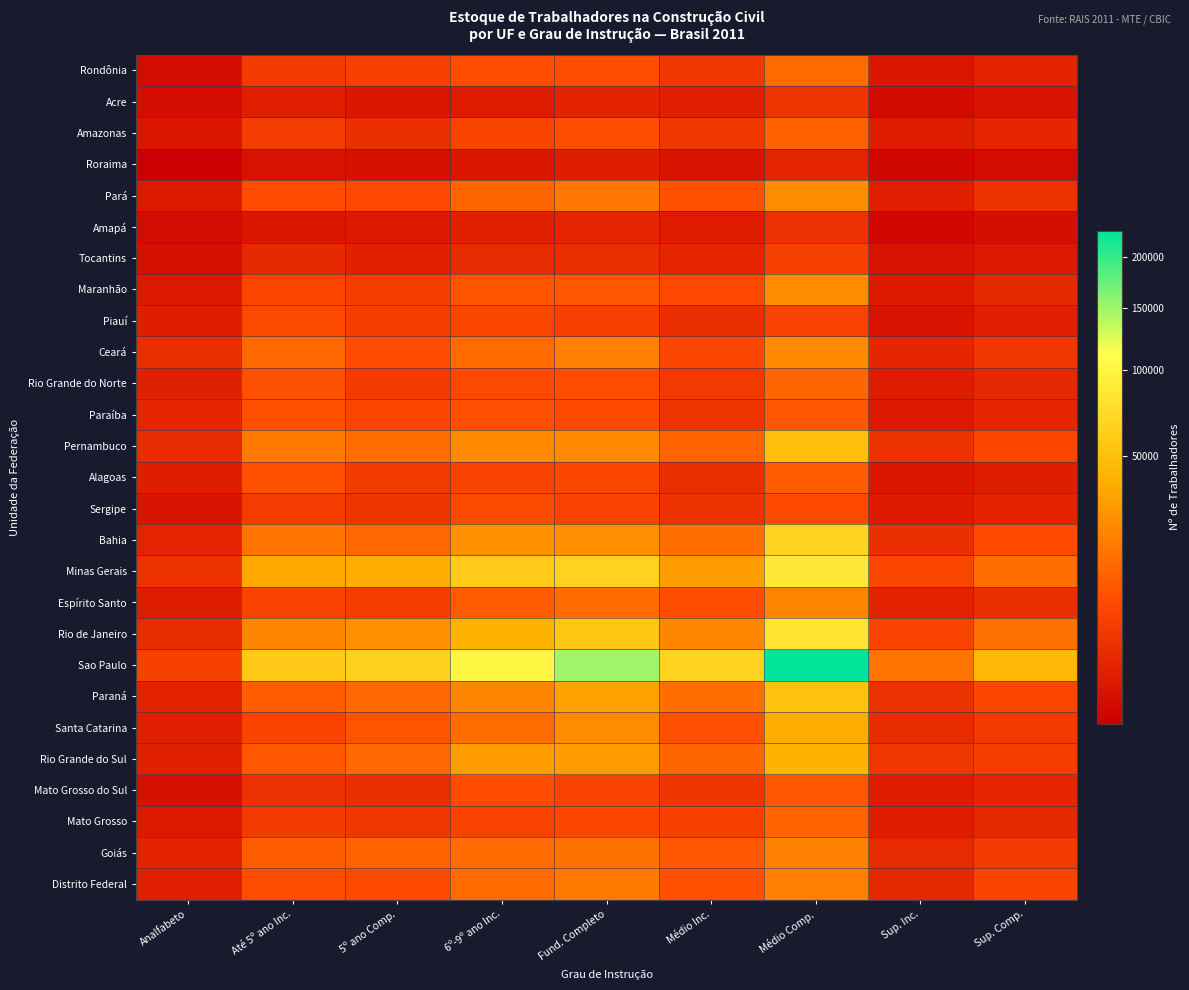

Rank the series at Médio Comp. from highest to lowest value.

Sao Paulo, Minas Gerais, Rio de Janeiro, Bahia, Paraná, Pernambuco, Rio Grande do Sul, Santa Catarina, Pará, Maranhão, Ceará, Espírito Santo, Goiás, Distrito Federal, Rondônia, Rio Grande do Norte, Mato Grosso, Amazonas, Alagoas, Mato Grosso do Sul, Paraíba, Sergipe, Piauí, Tocantins, Acre, Amapá, Roraima